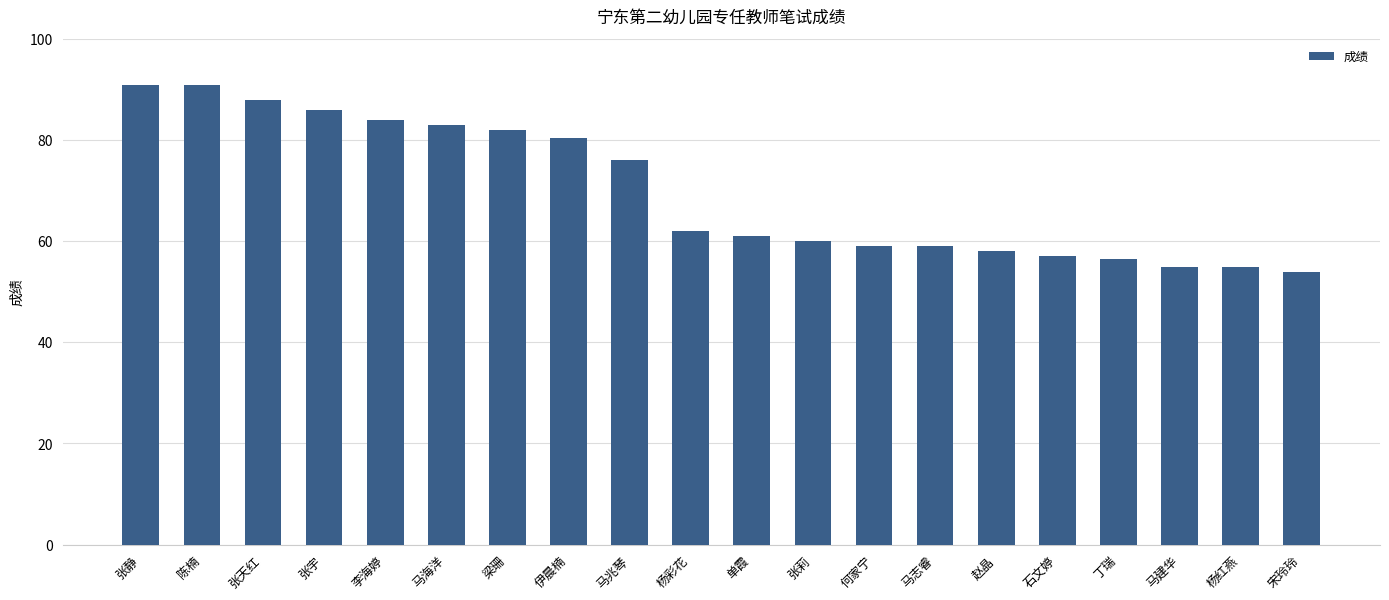

What is the label of the 8th bar from the right?

何家宁